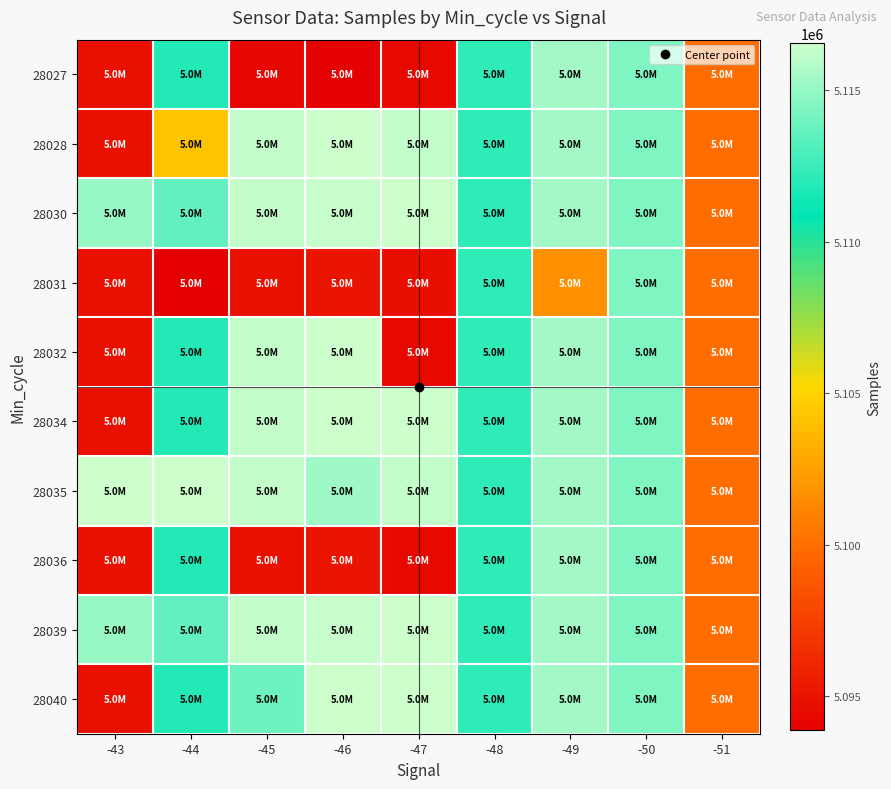

Which series has the largest range (max minus min)?

28032